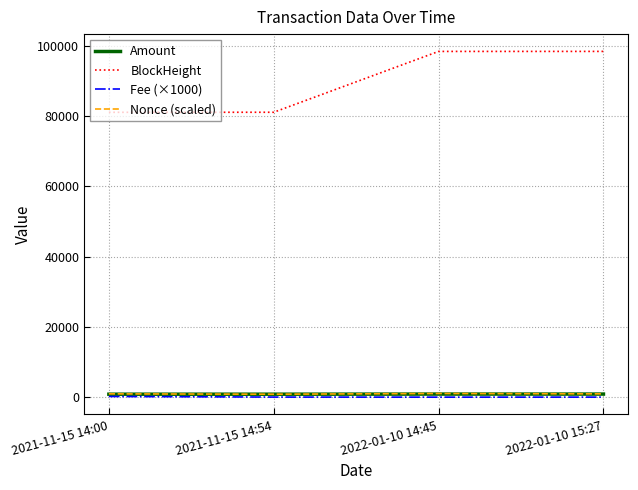

Where is BlockHeight nearest to the value 89745?

2021-11-15 14:54